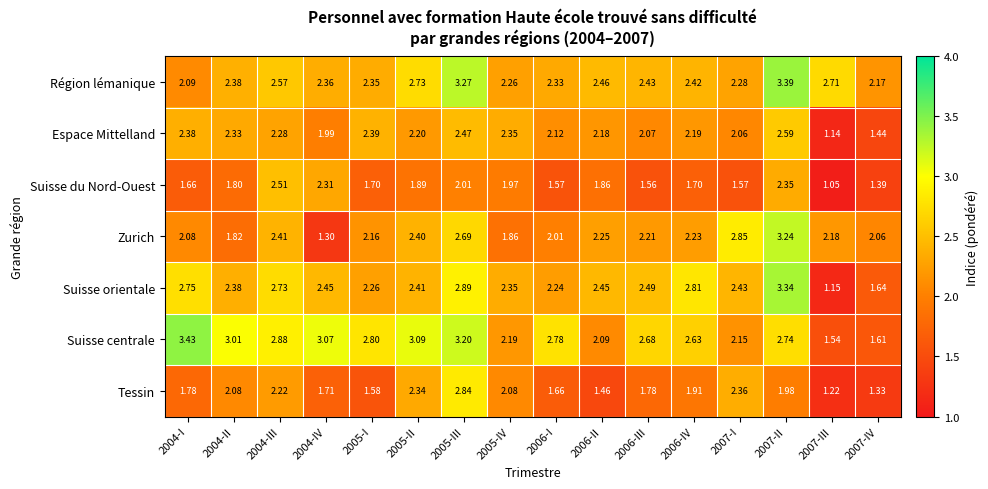

Rank the series by their maximum value, from highest to lowest.

Suisse centrale, Région lémanique, Suisse orientale, Zurich, Tessin, Espace Mittelland, Suisse du Nord-Ouest